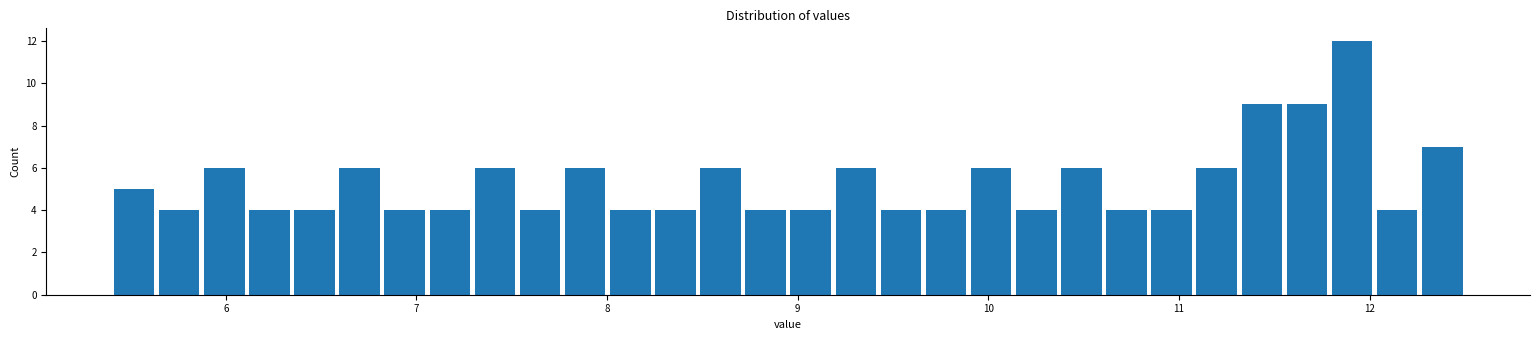

Read against the x-axis, roughly where is the centre of the tallest bar?

11.9